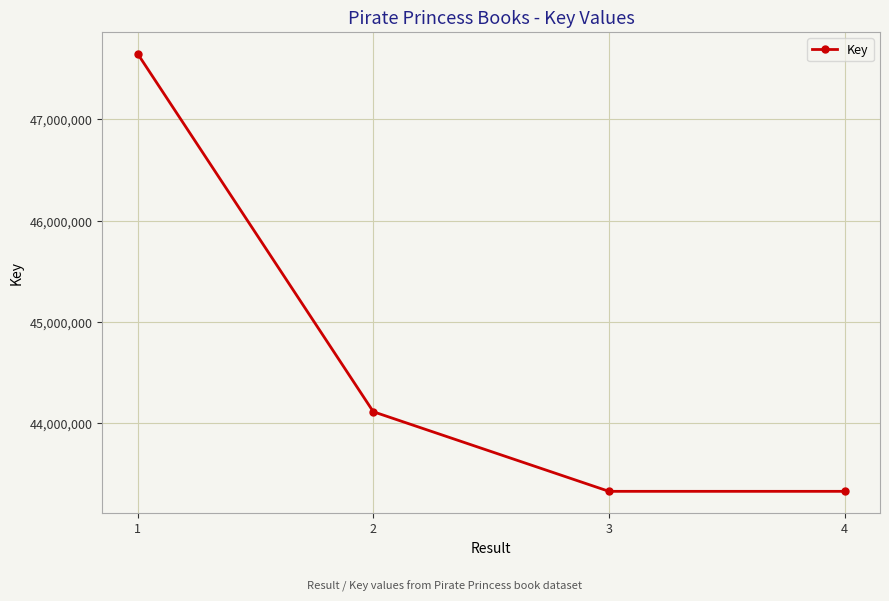

What is the difference between the maximum and minimum values?

4318757